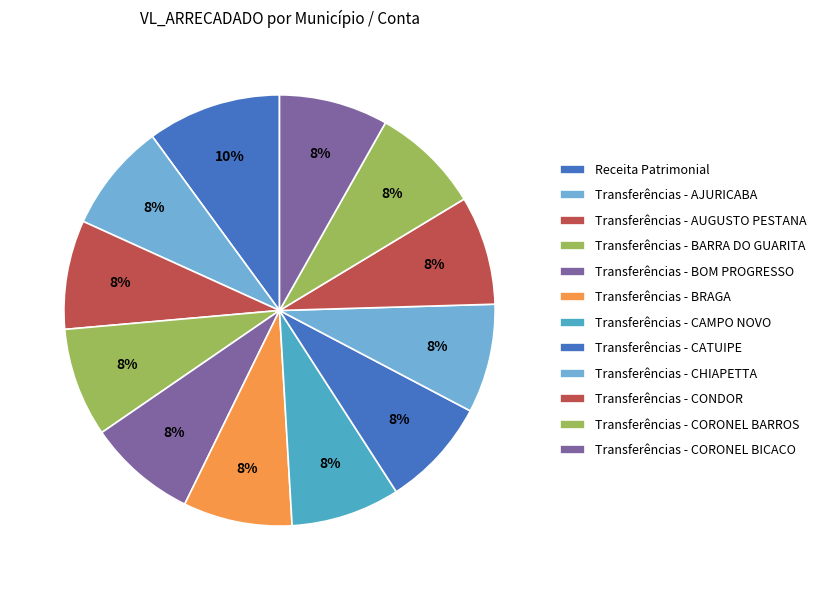

Does Transferências - CHIAPETTA account for over 50% of the chart?

No